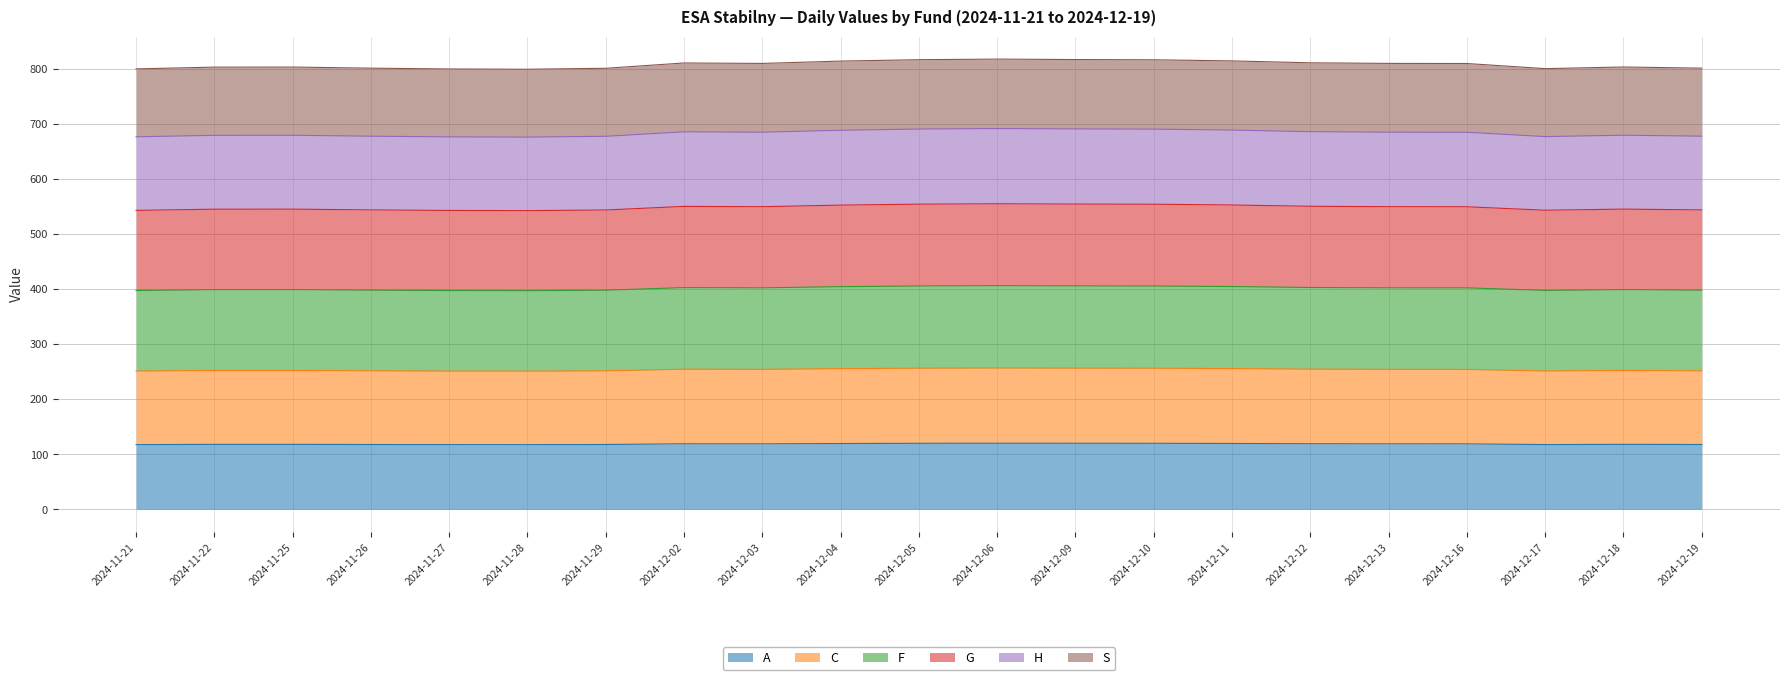

How many lines are shown in the chart?

6